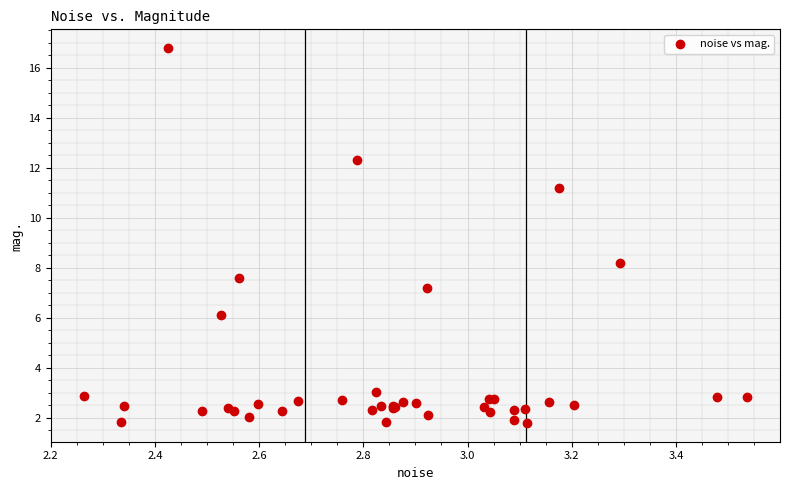

What Y value in the scatter plot is closest to 9?

8.2